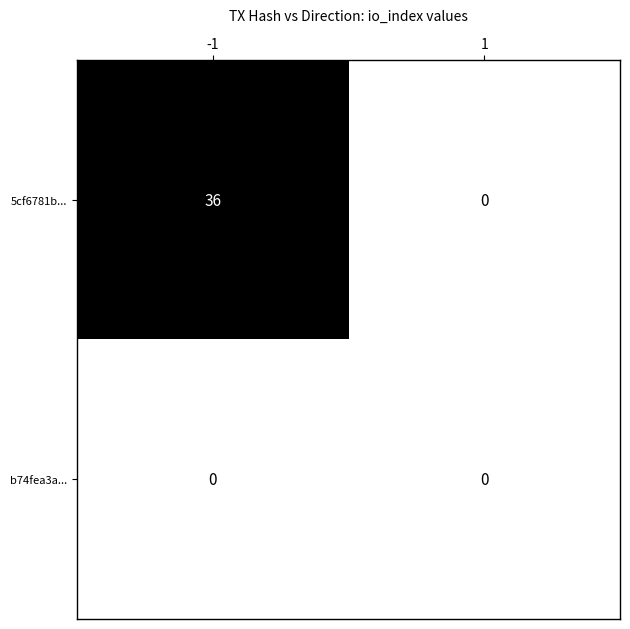

Which category has the highest value across all series?

-1